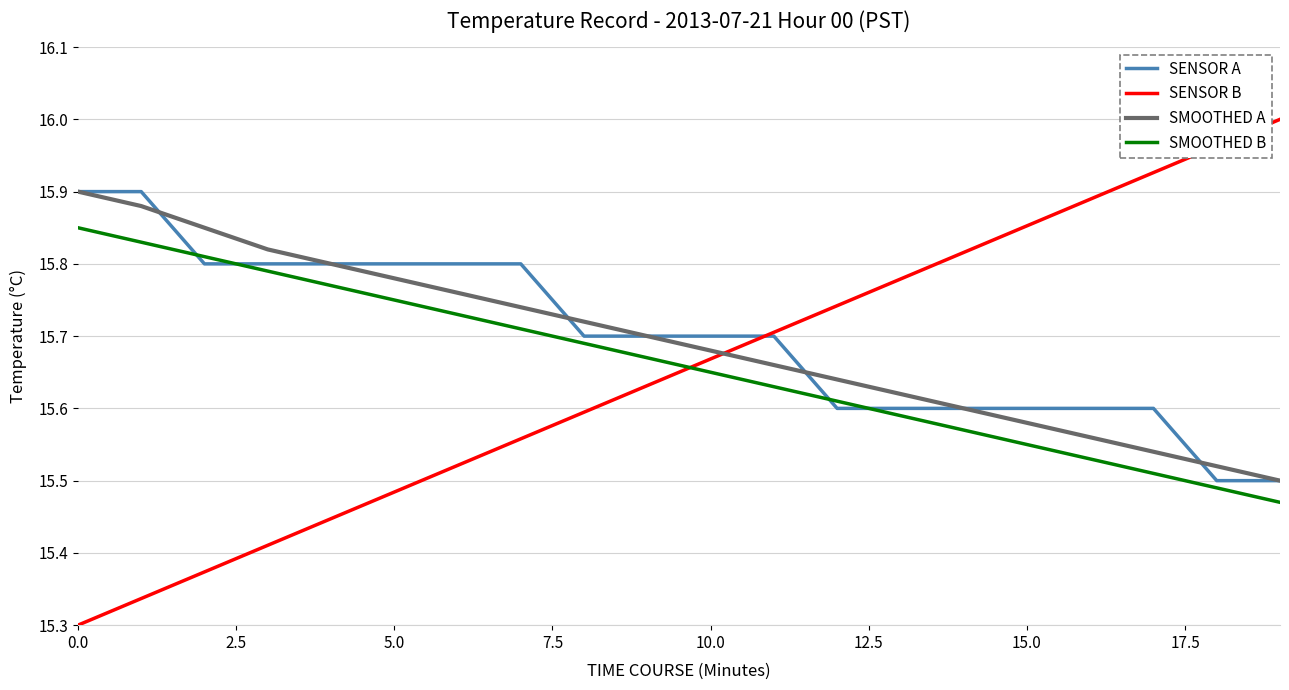

Count the number of data series in this chart.

4